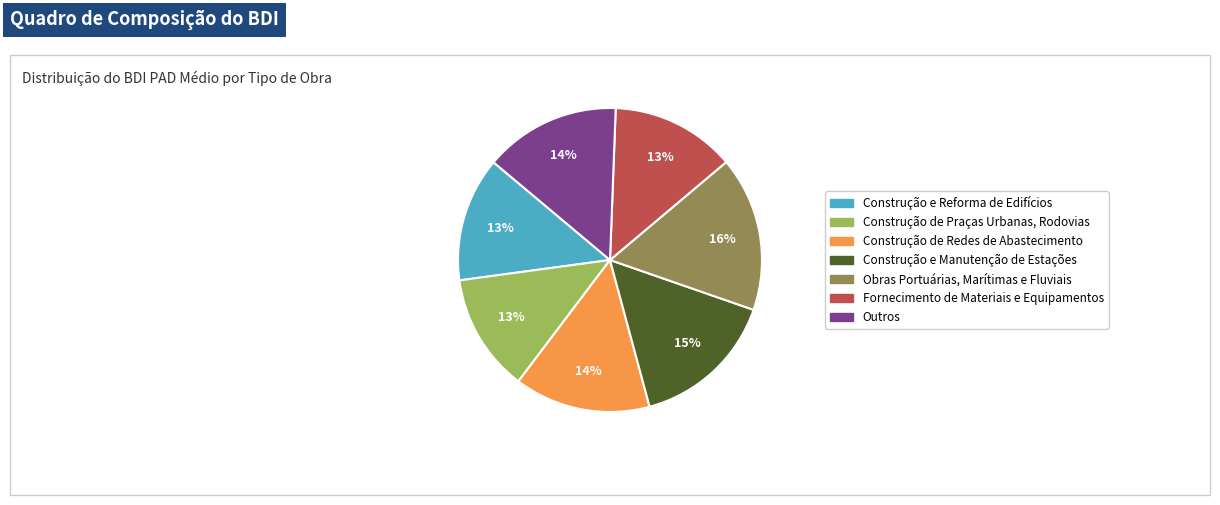

To the nearest percent, what is the average slice percentage?

14%